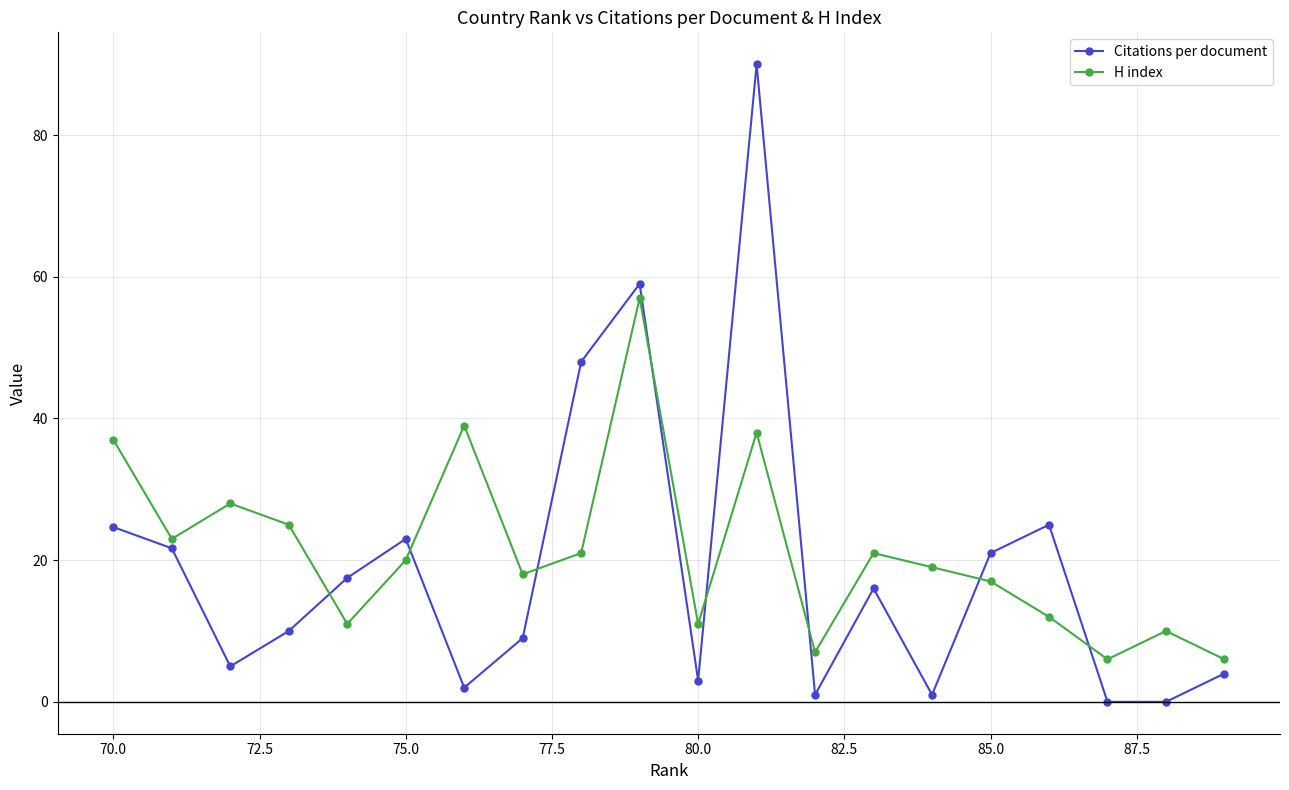

What is the total value across all series at 85.0?

38.0